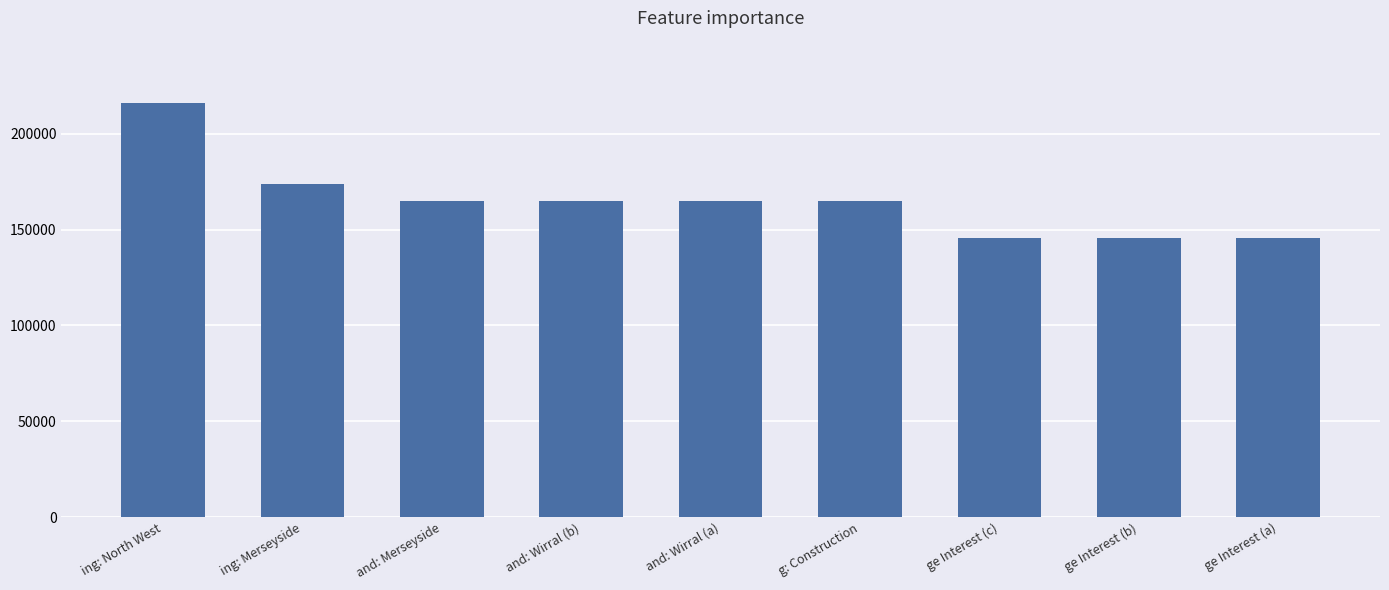

At which label is the value closest to 180850?

ing: Merseyside